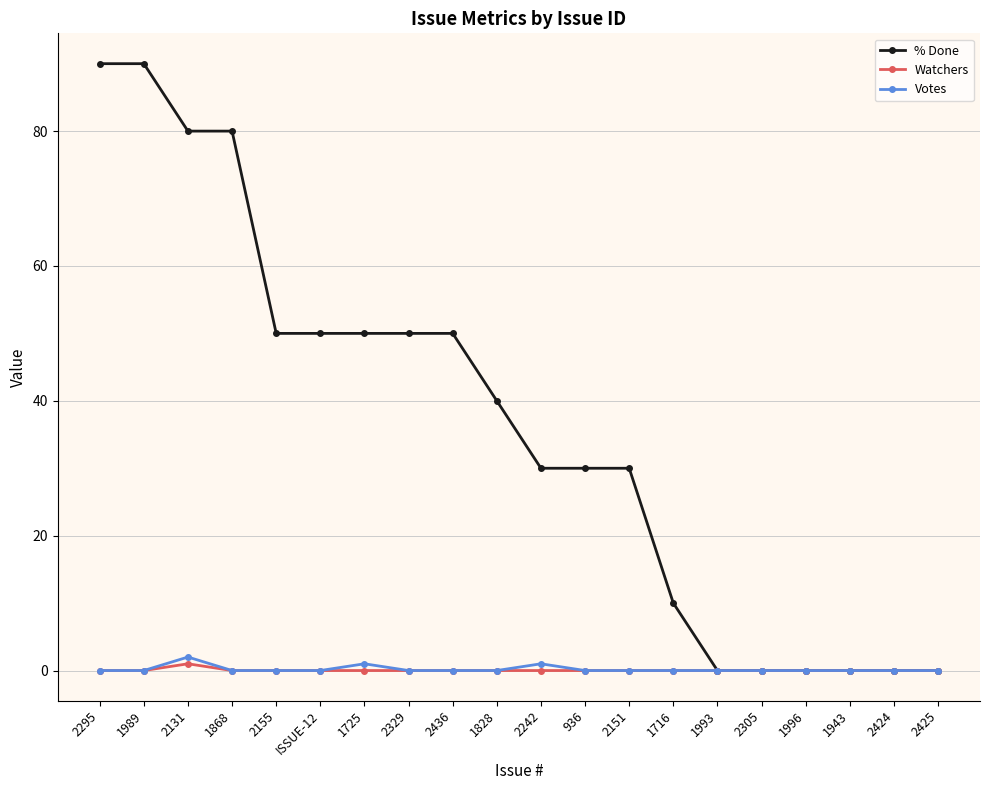

Does the chart display data point markers on the line(s)?

Yes